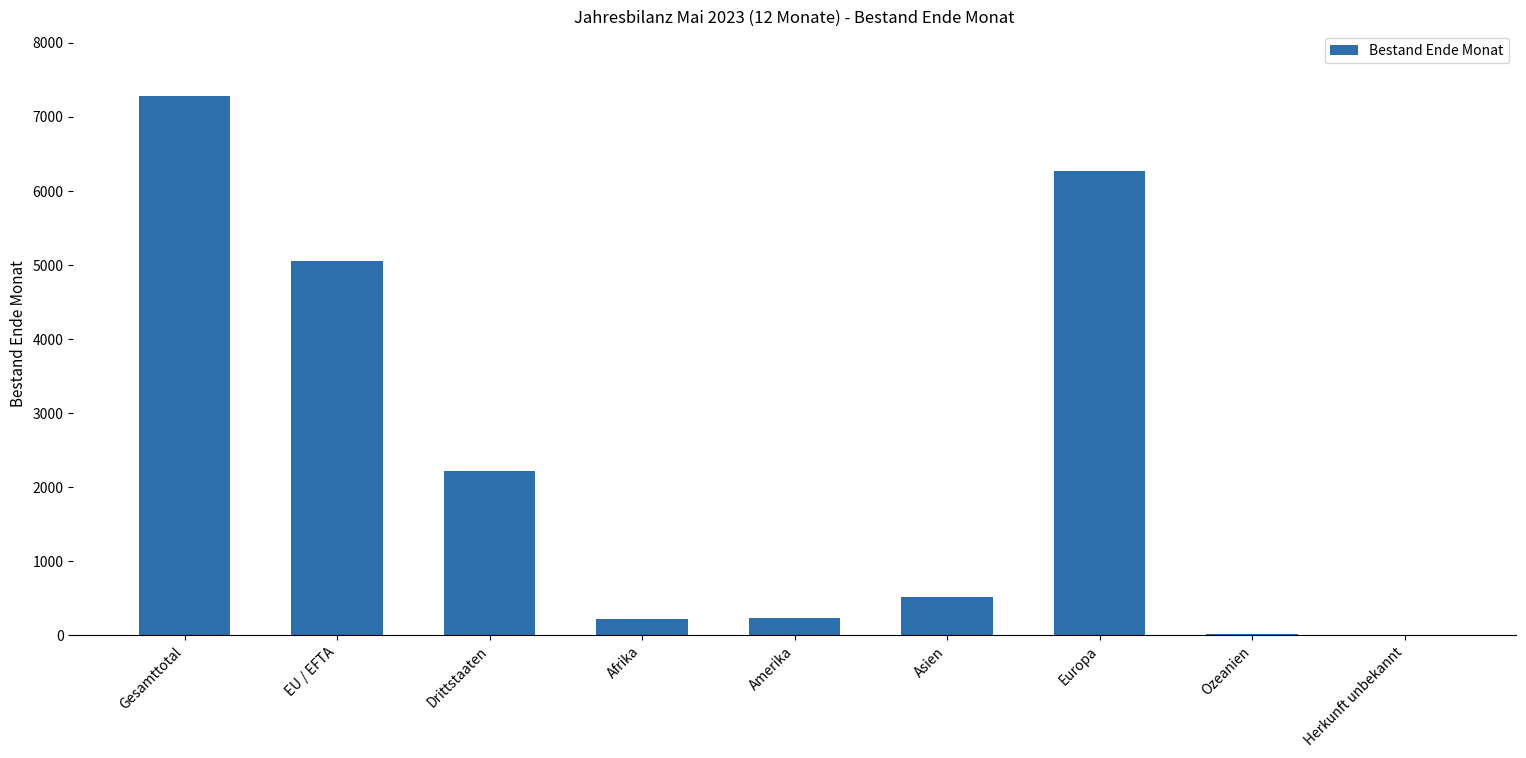

What is the approximate value at Europa, to the nearest 100?

6300